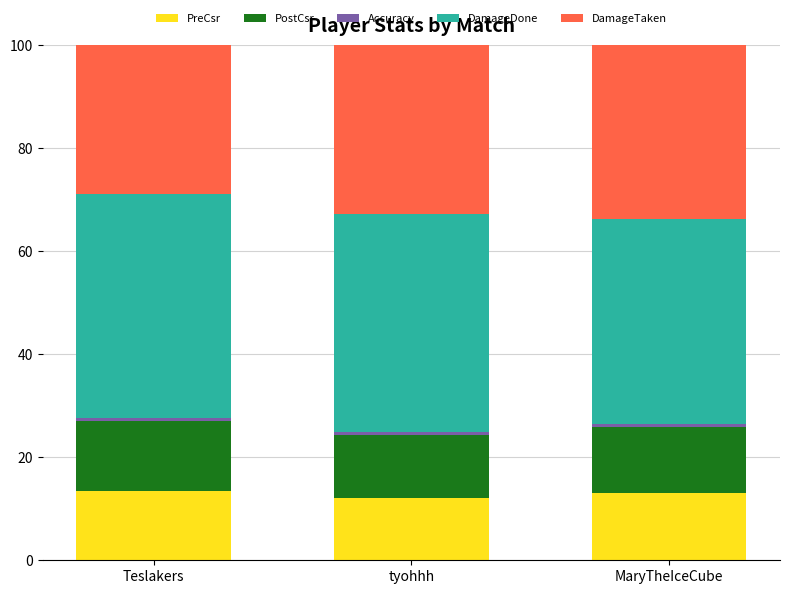

What is the sum of all PreCsr values?

38.5